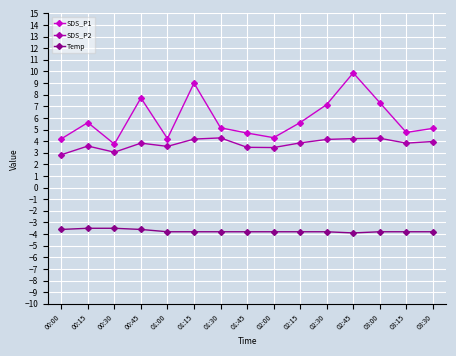

What is the minimum value for Temp?

-3.9